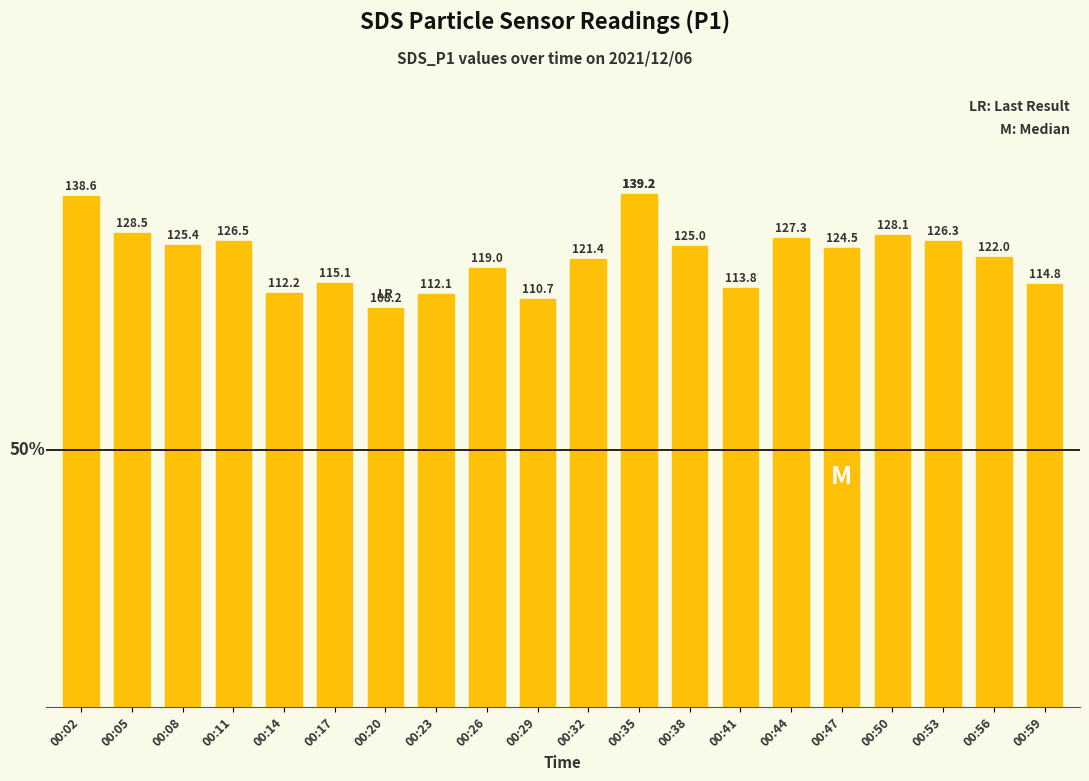

What is the sum of all values?

2438.8